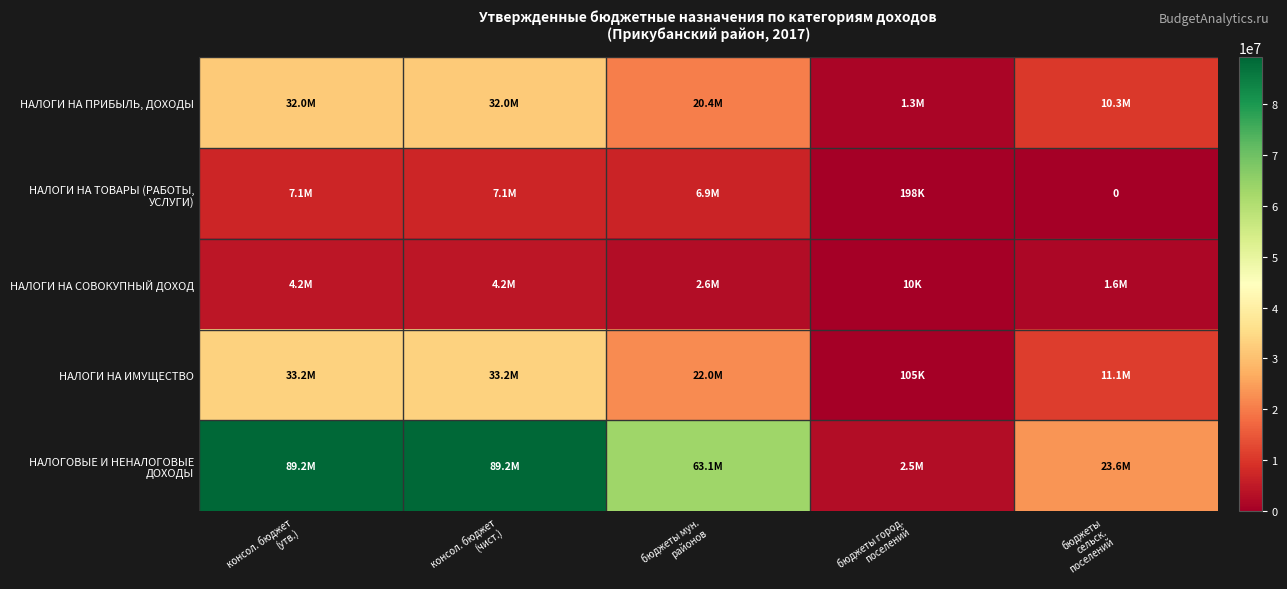

The value of НАЛОГИ НА СОВОКУПНЫЙ ДОХОД at консол. бюджет (чист.) is 1442586. True or false?

False